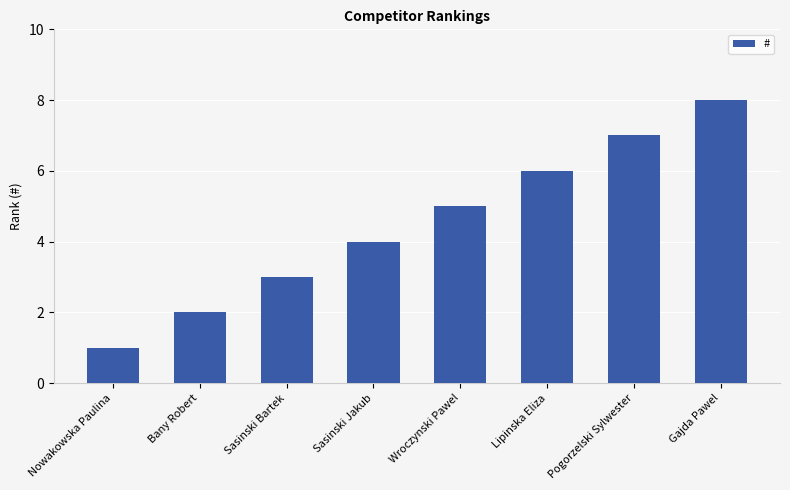

The value at Wroczynski Pawel is 5. True or false?

True